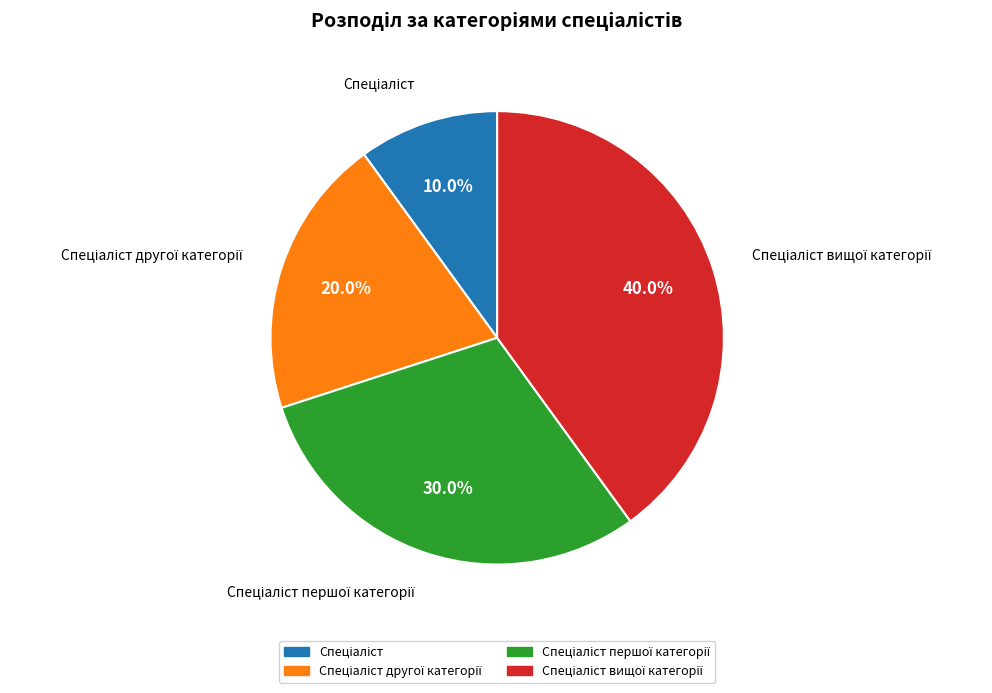

Is there any slice that represents more than half of the pie?

No